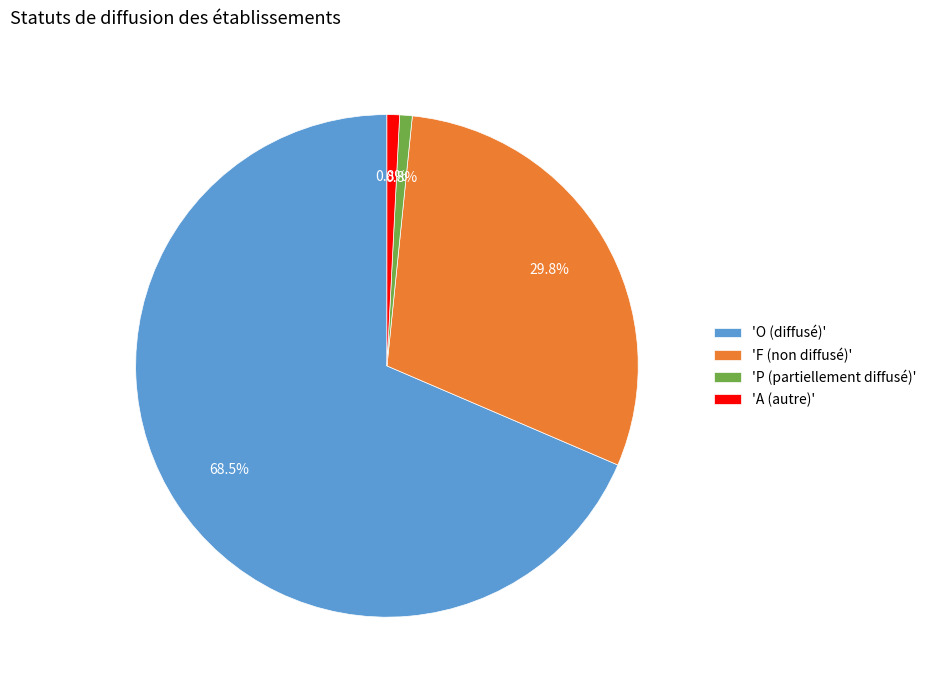

Combined, what portion of the pie is 'O (diffusé)' and 'P (partiellement diffusé)'?

69.4%